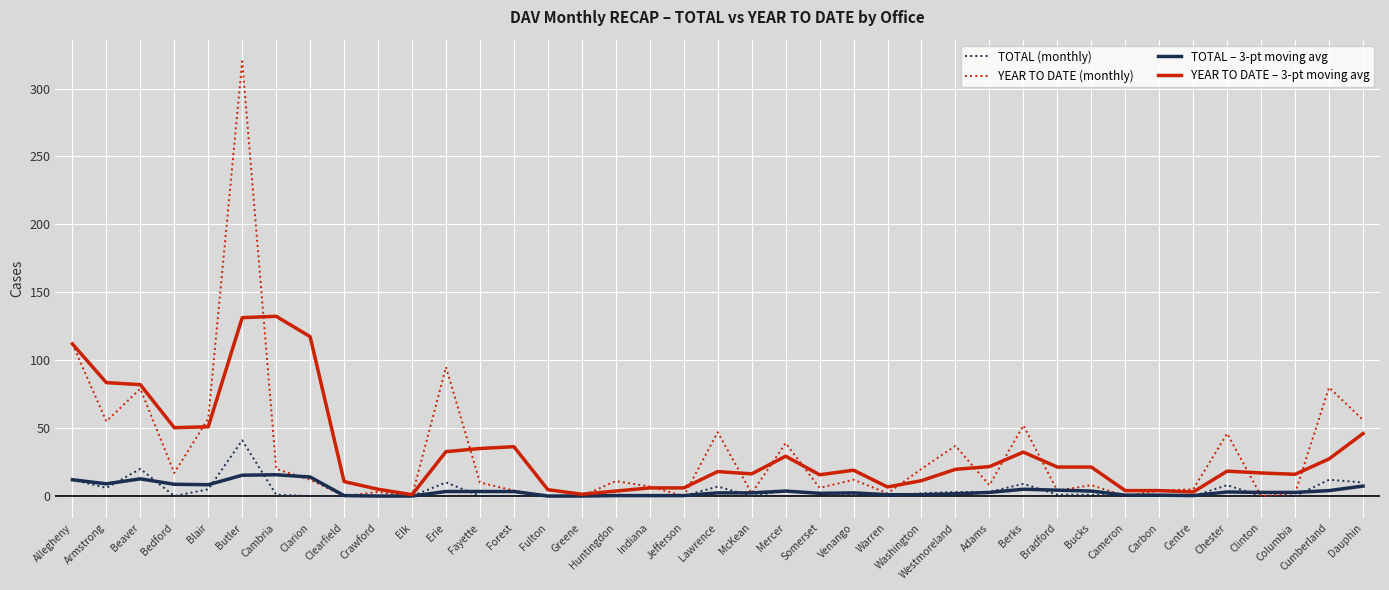

After their last crossing, which series has the higher values: TOTAL – 3-pt moving avg or YEAR TO DATE (monthly)?

YEAR TO DATE (monthly)